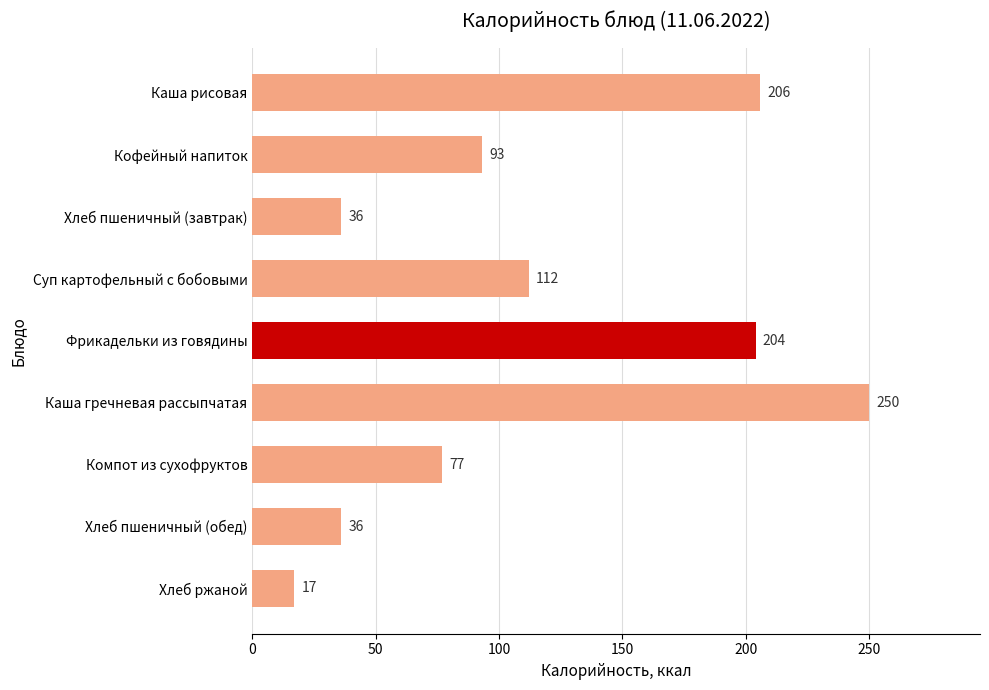

What is the maximum value shown in the chart?

250